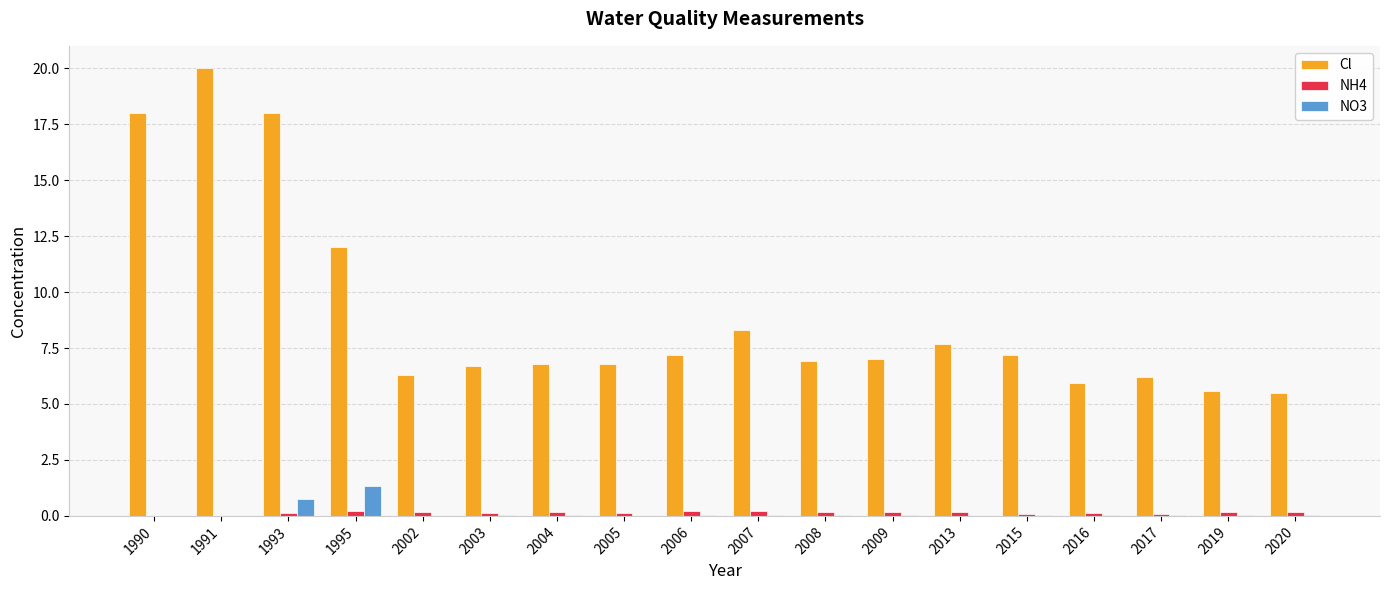

What is the maximum value for NO3?

1.3